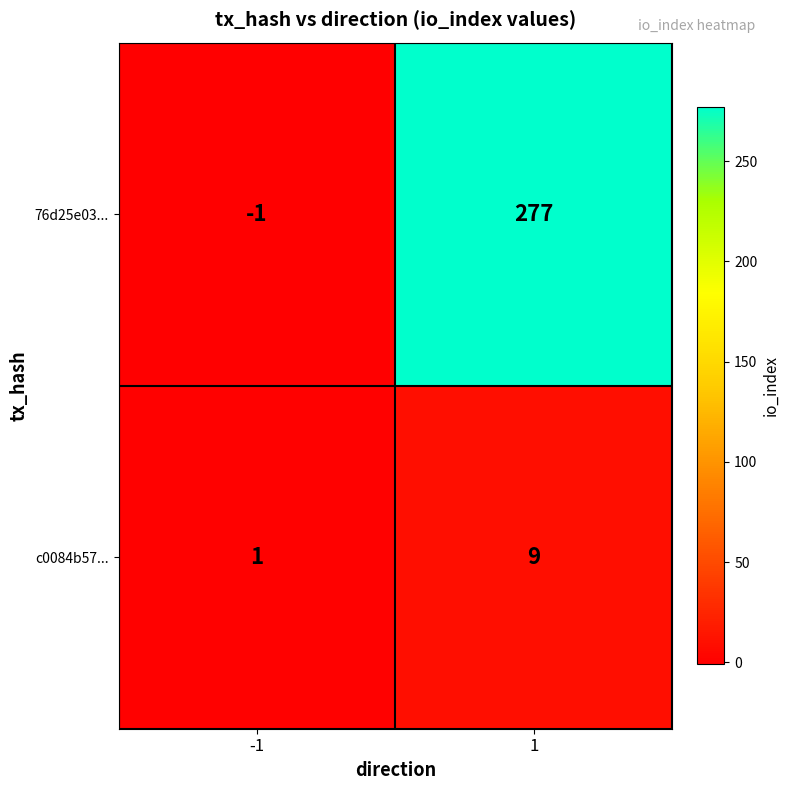

Which label corresponds to the largest value in the chart?

1